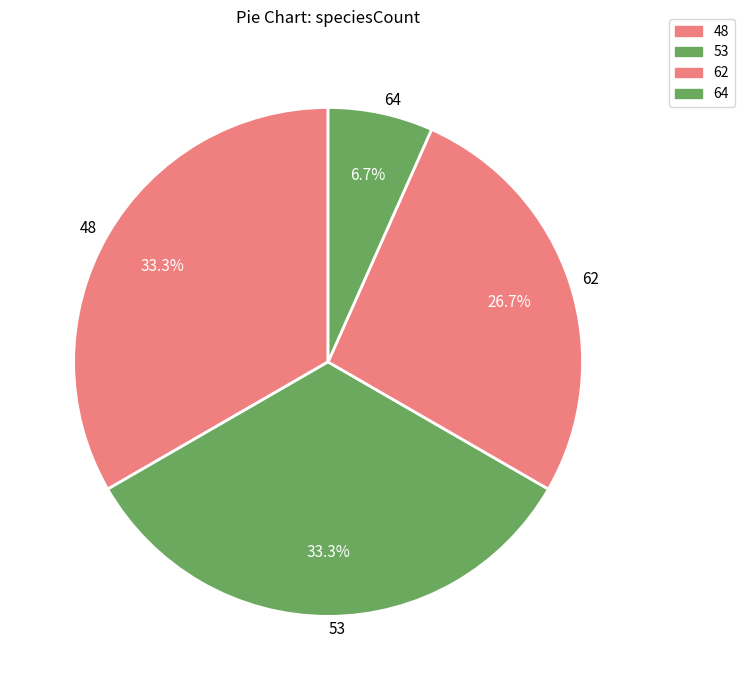

What percentage is the 48 slice, to the nearest percent?

33%